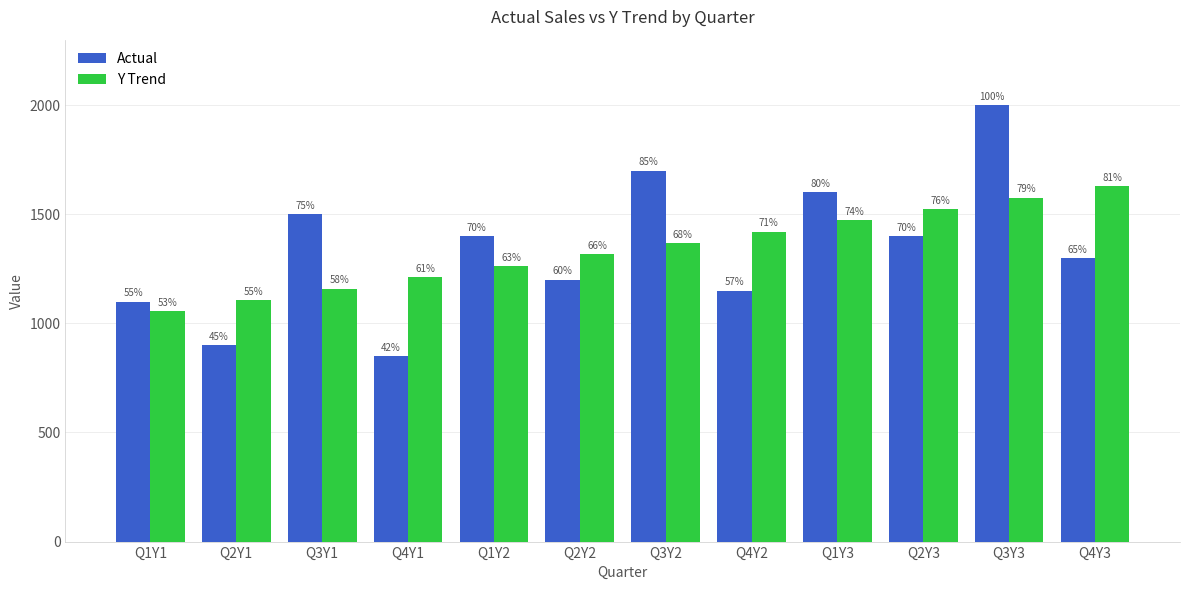

List the series in order of their overall mean, lowest first.

Actual, Y Trend